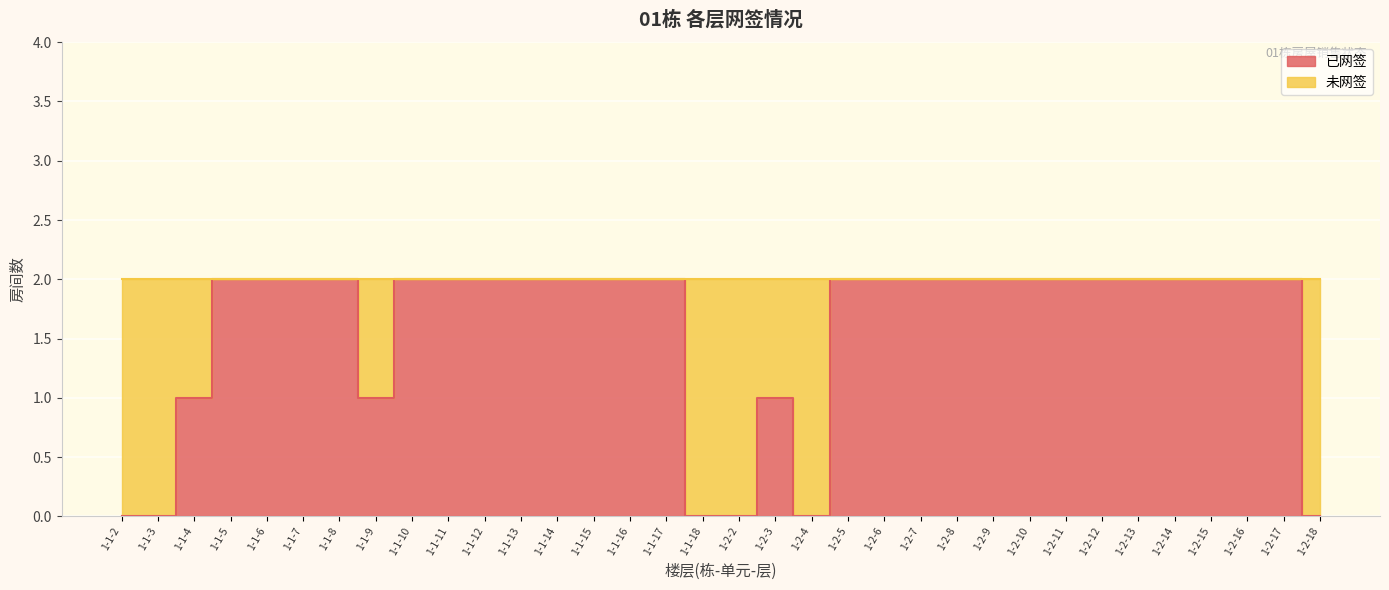

Between 1-2-9 and 1-1-11, which is larger?

1-2-9